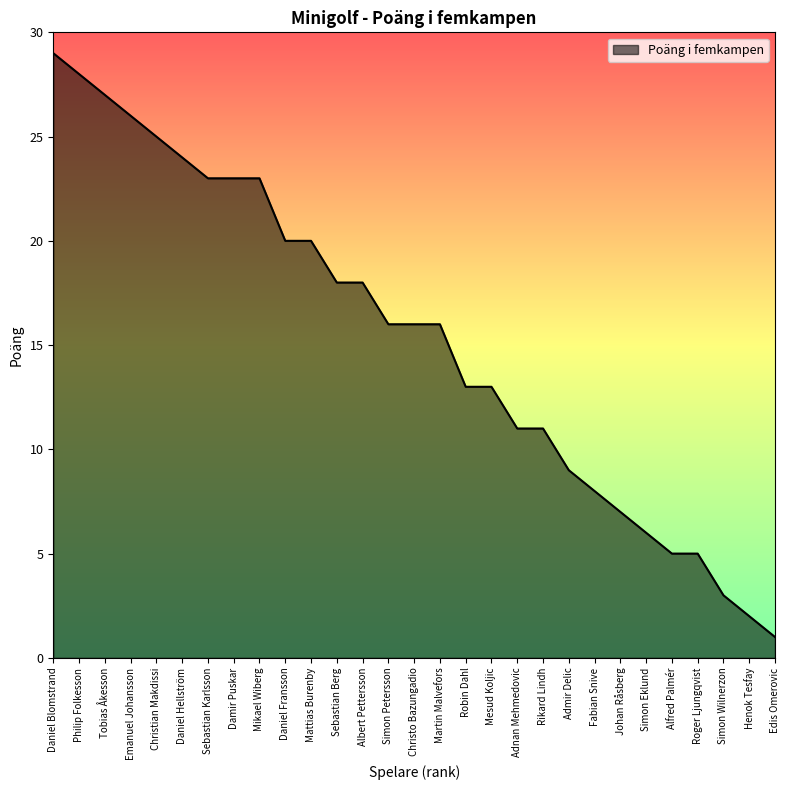

Read the value at Fabian Snive.

8